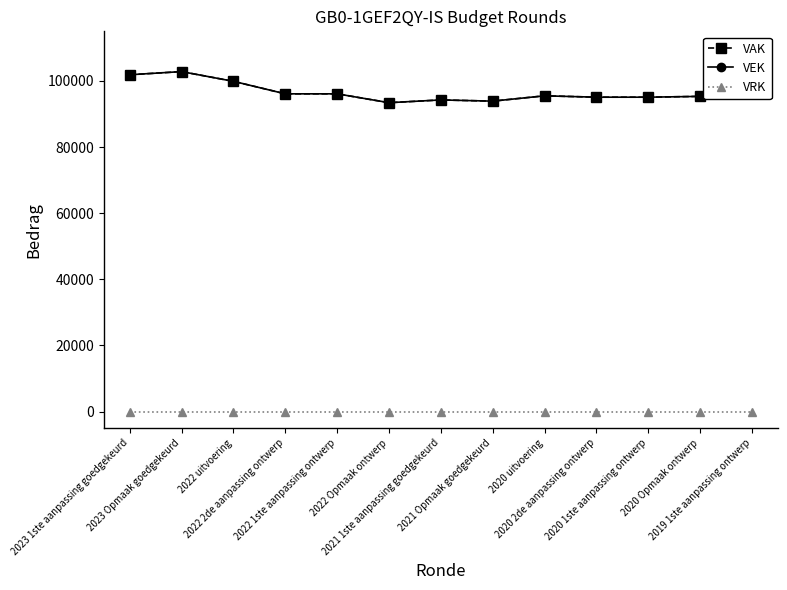

True or false: VAK has more than 0 points higher than both neighbors.

True